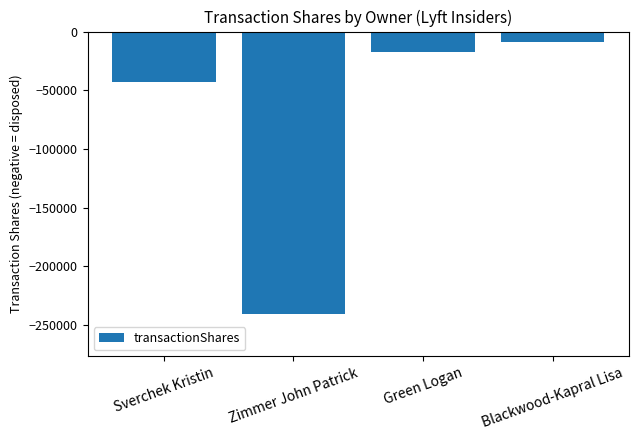

List the labels in order of value, smallest first.

Zimmer John Patrick, Sverchek Kristin, Green Logan, Blackwood-Kapral Lisa